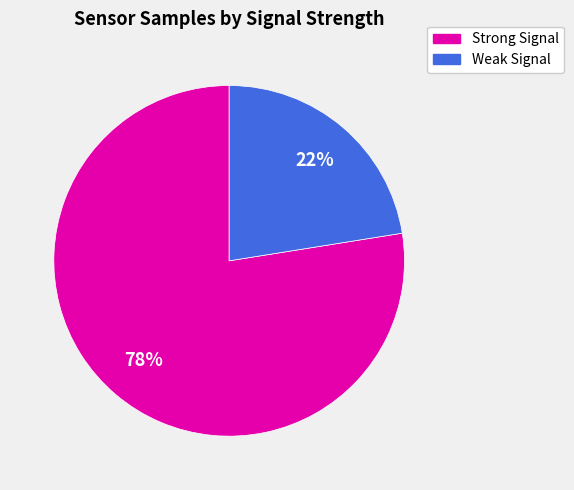

To the nearest percent, what is the average slice percentage?

50%